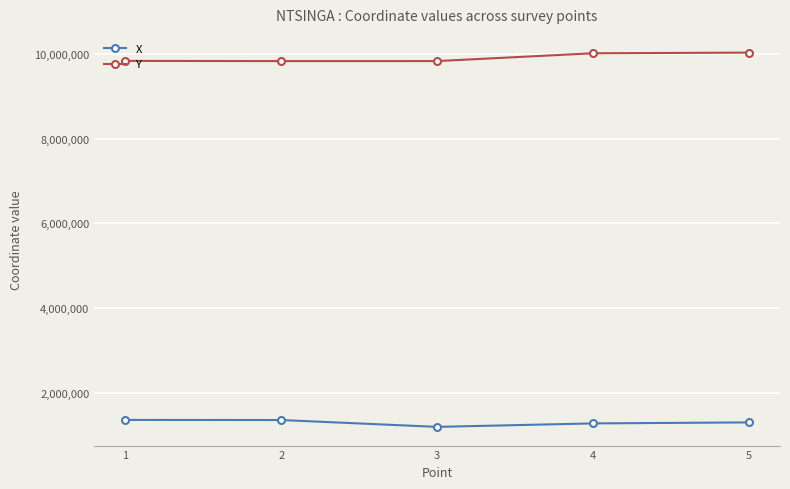

True or false: X and Y intersect in this chart.

False